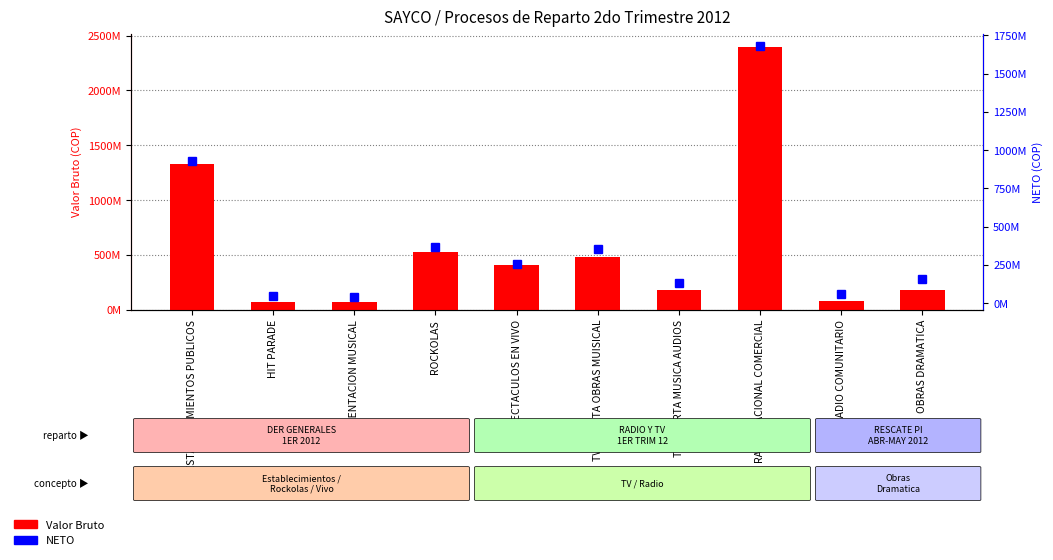

Which label corresponds to the largest value in the chart?

RADIO NACIONAL COMERCIAL